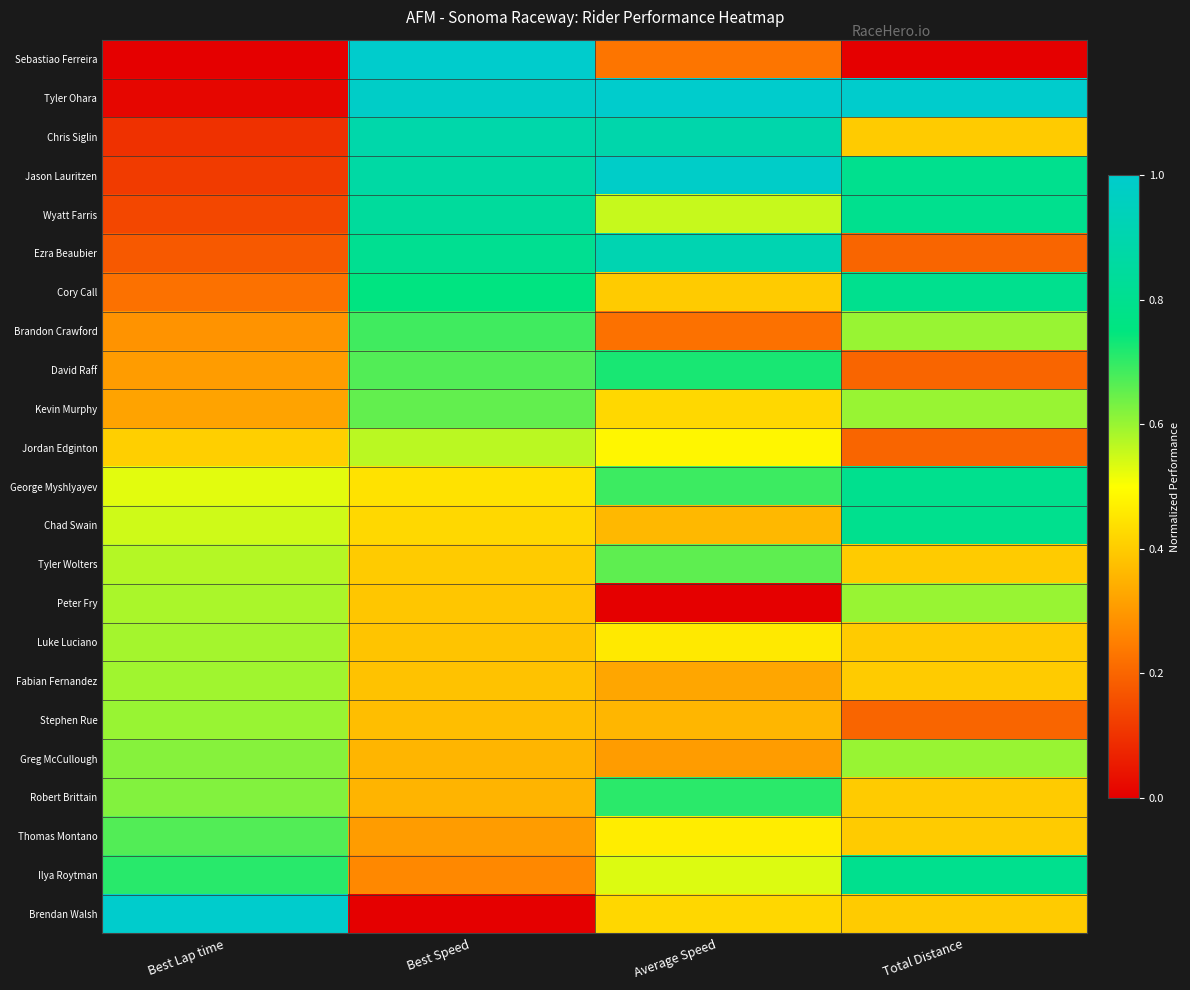

What is the greatest value displayed?

1.0